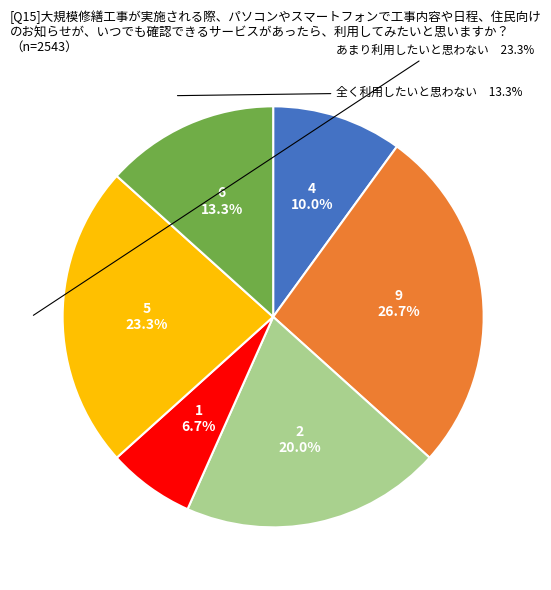

What is the ratio of the value at 9 to the value at 4?

2.7